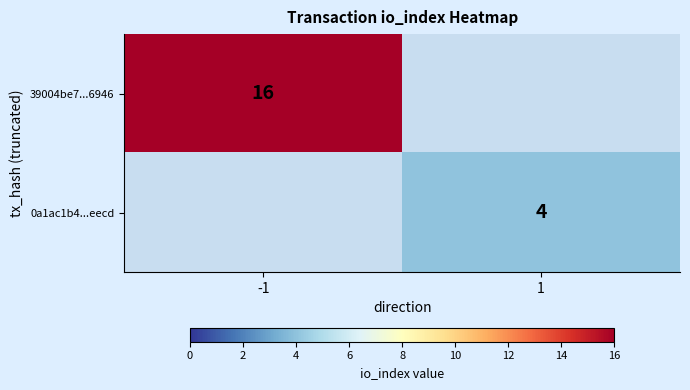

The value of 39004be7...6946 at -1 is 16. True or false?

True